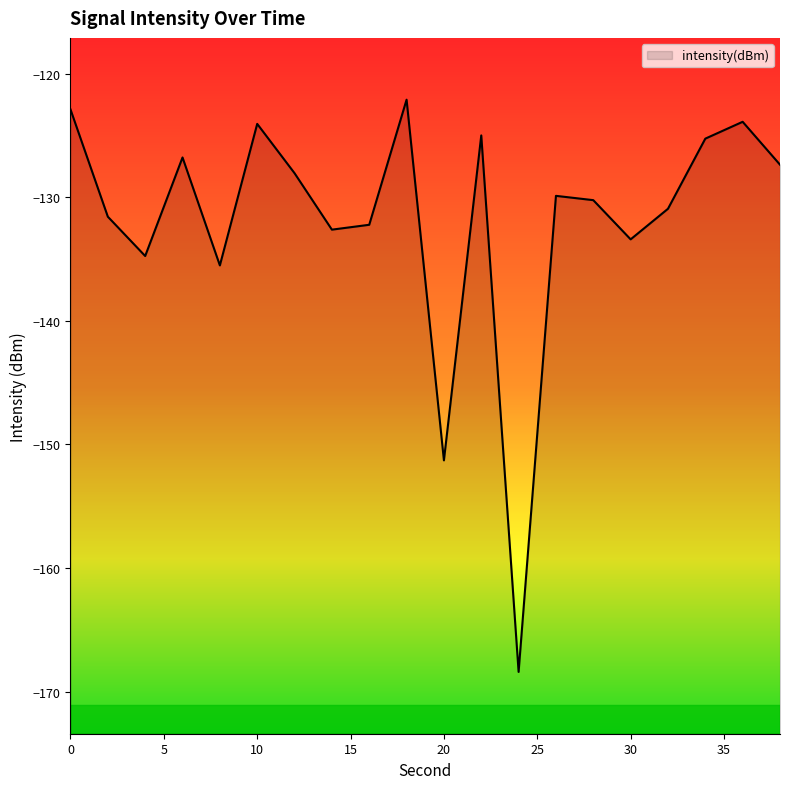

What is the sum of all values?

-2636.3